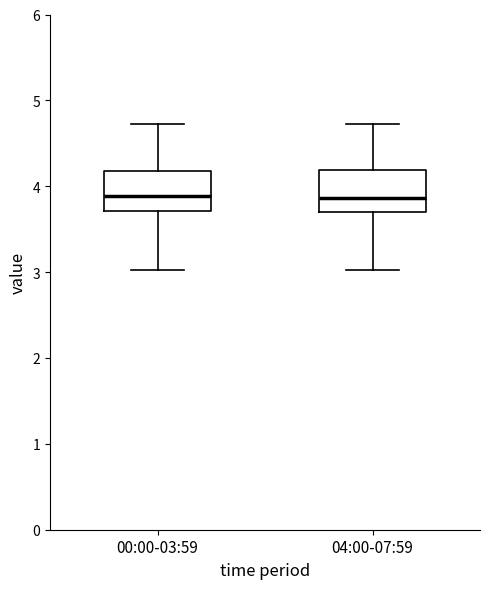

Where is the upper edge of the box for 04:00-07:59 on the y-axis? The values are not printed on the chart, so give them approximately, as read against the axis.

4.2